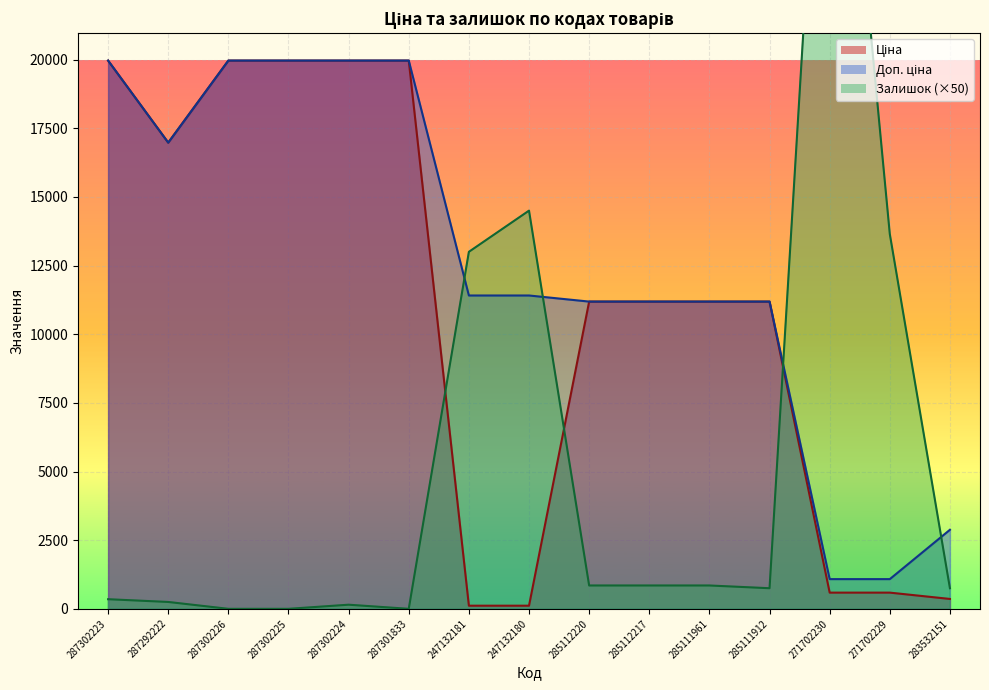

Reading left to right, extract all data points from this chart.

Ціна: 19964.2	16976.3	19964.2	19964.2	19964.2	19964.2	114.1	114.1	11188.2	11188.2	11188.2	11188.2	589.9	589.9	359.9
Доп. ціна: 19964.2	16976.3	19964.2	19964.2	19964.2	19964.2	11410.0	11410.0	11188.2	11188.2	11188.2	11188.2	1081.7	1081.7	2878.8
Залишок: 350.0	250.0	0.0	0.0	150.0	0.0	13000.0	14500.0	850.0	850.0	850.0	750.0	36800.0	13650.0	750.0